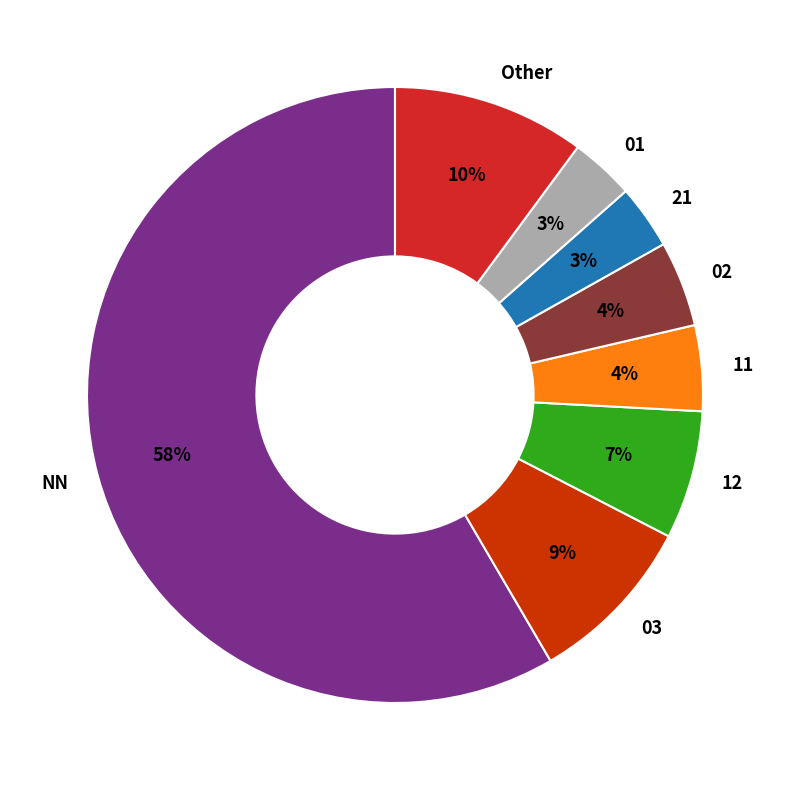

To the nearest percent, what percentage of the pie is 11?

4%